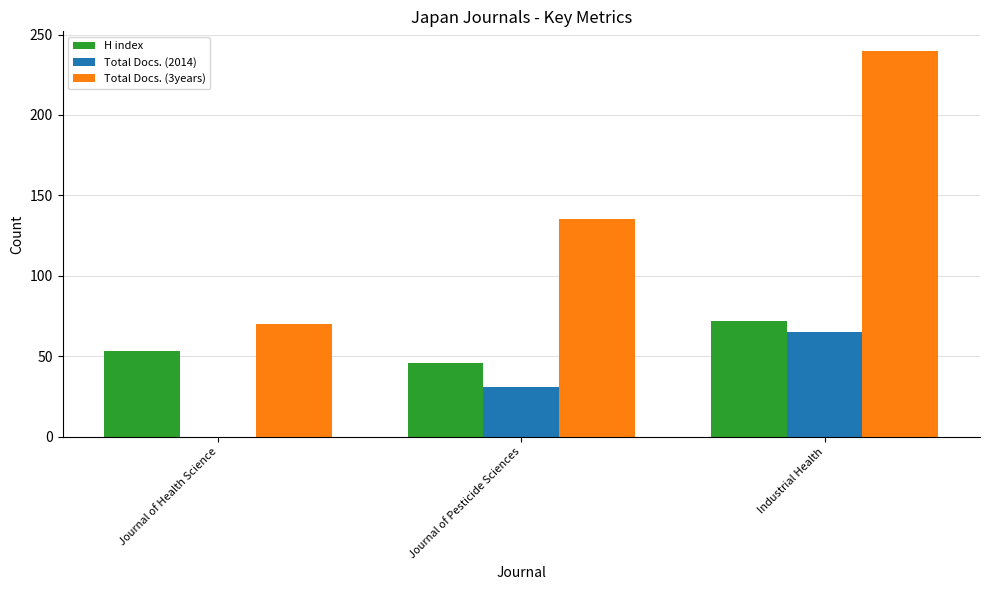

Between Journal of Health Science and Journal of Pesticide Sciences, which series saw the biggest shift?

Total Docs. (3years)